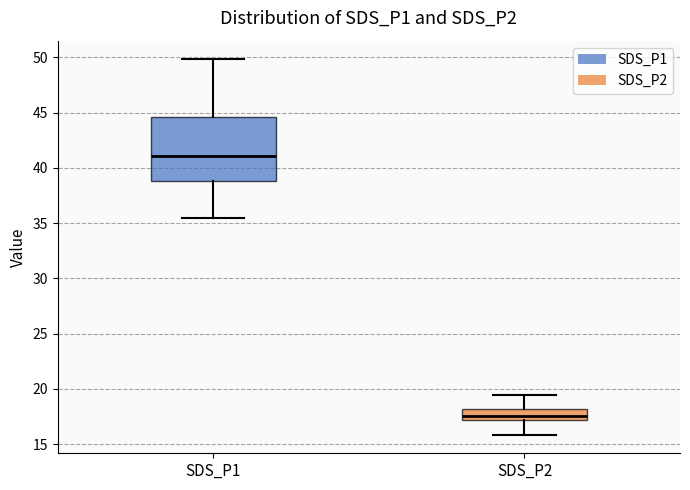

Reading left to right, read every box against the y-axis: the position of its median line, the range the box covers, and the ends of its whiskers. The values are not printed on the chart, so give them approximately, as read against the axis.

SDS_P1: median 41.0, box 39.0 to 44.5, whiskers 35.5 to 50.0
SDS_P2: median 17.5, box 17.0 to 18.0, whiskers 16.0 to 19.5